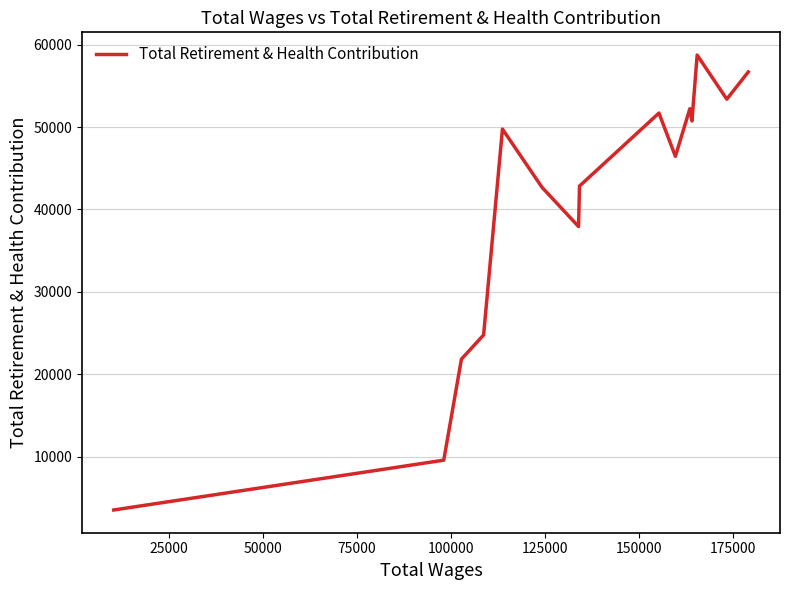

How many lines are shown in the chart?

1